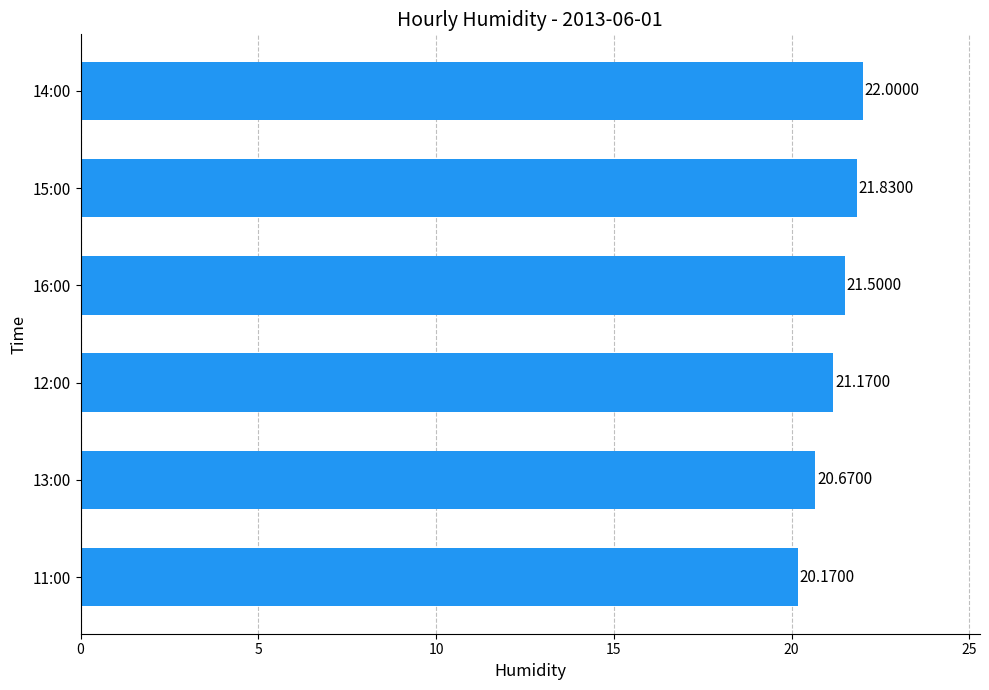

Does the chart contain any negative values?

No